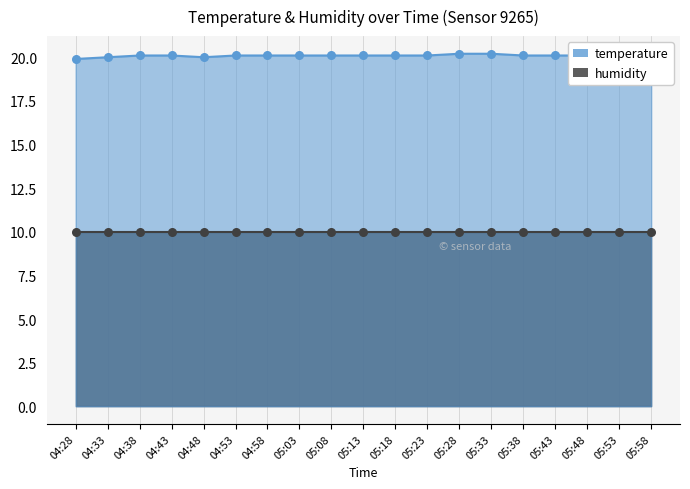

Which has a higher value, 04:33 or 05:03?

05:03